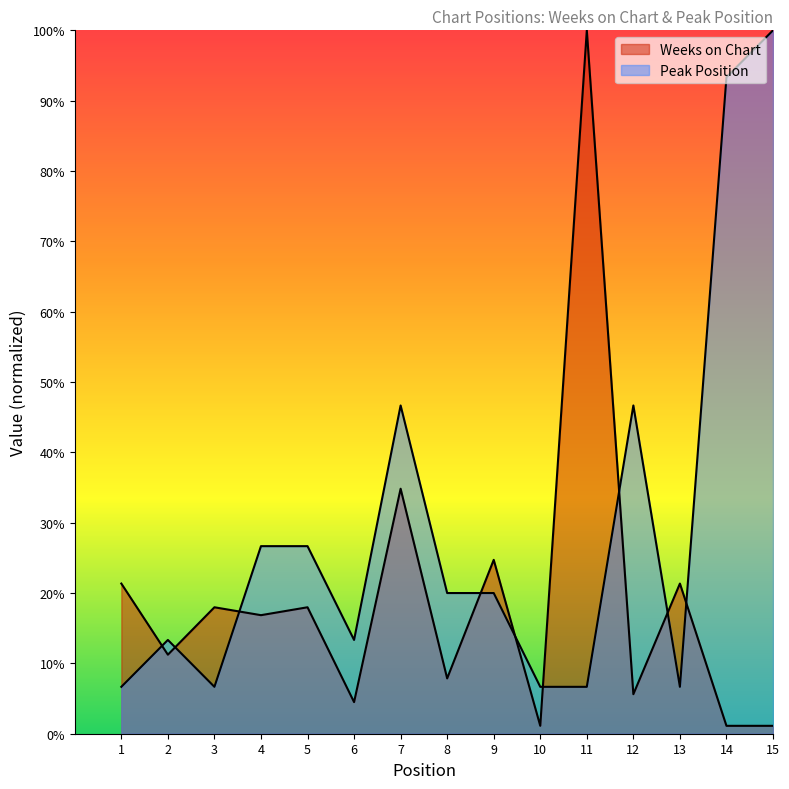

Rank the categories by Weeks on Chart value from lowest to highest.

10, 14, 15, 6, 12, 8, 2, 4, 3, 5, 1, 13, 9, 7, 11